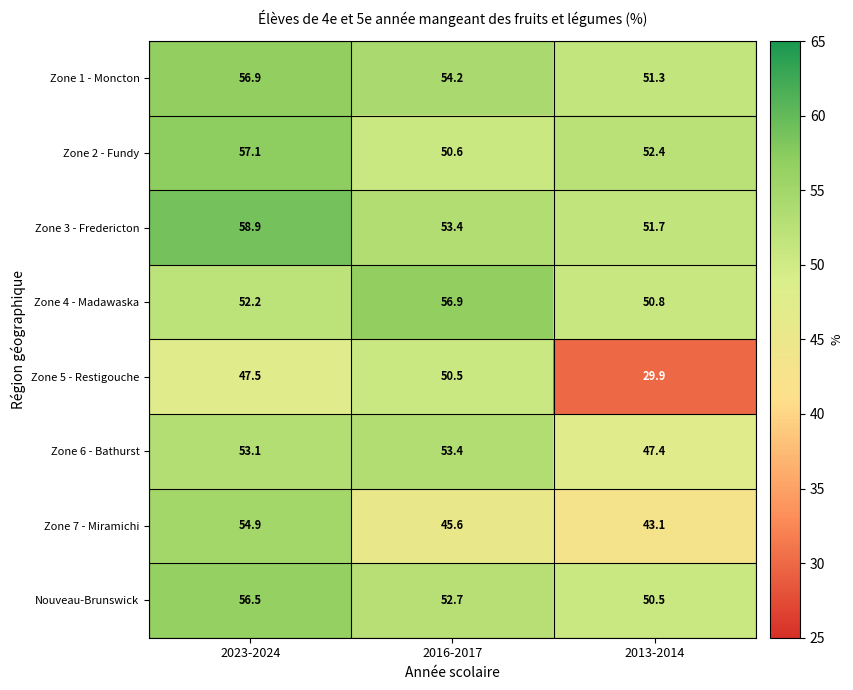

Which series has the largest total across all categories?

Zone 3 - Fredericton